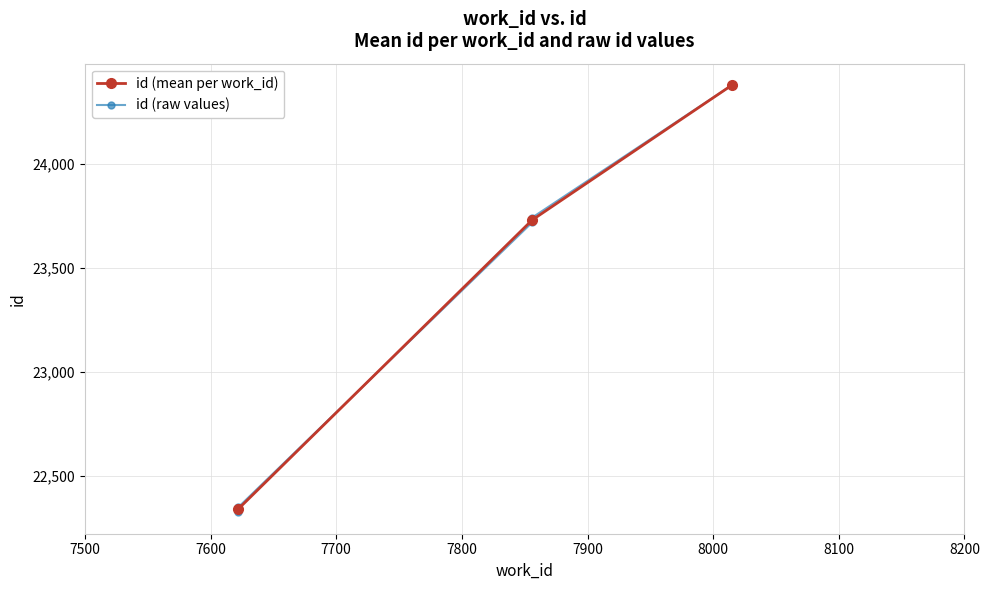

True or false: the data has more than 0 interior local peaks.

False